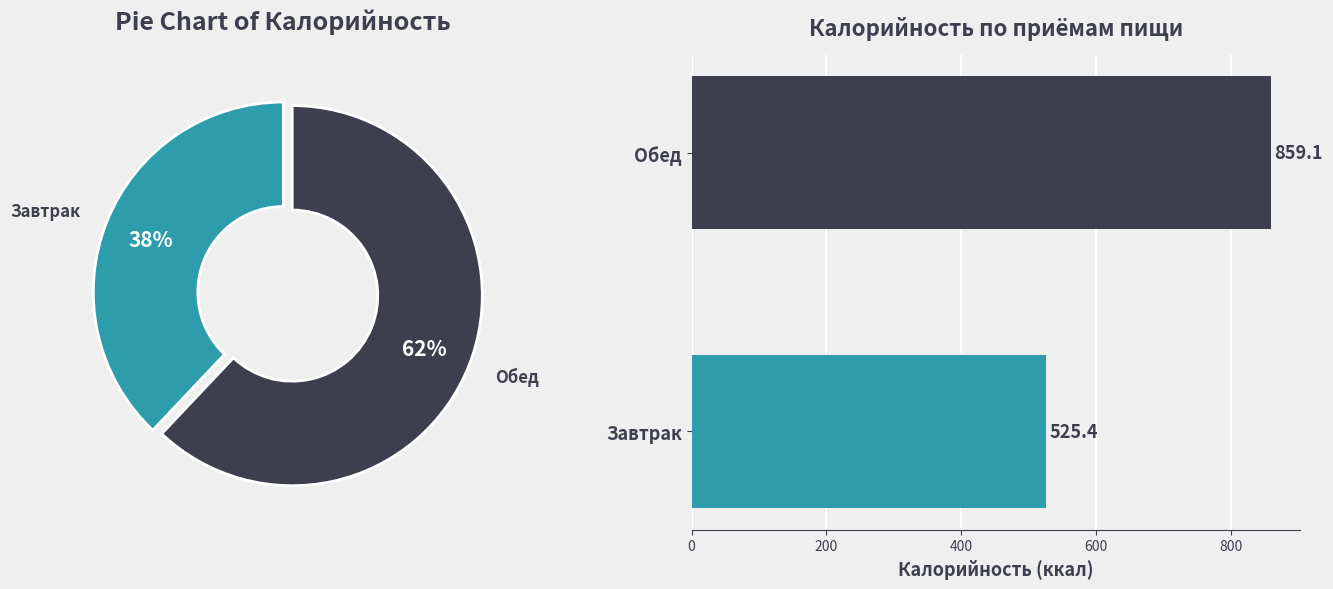

What is the ratio of the value at Обед to the value at Завтрак?

1.6